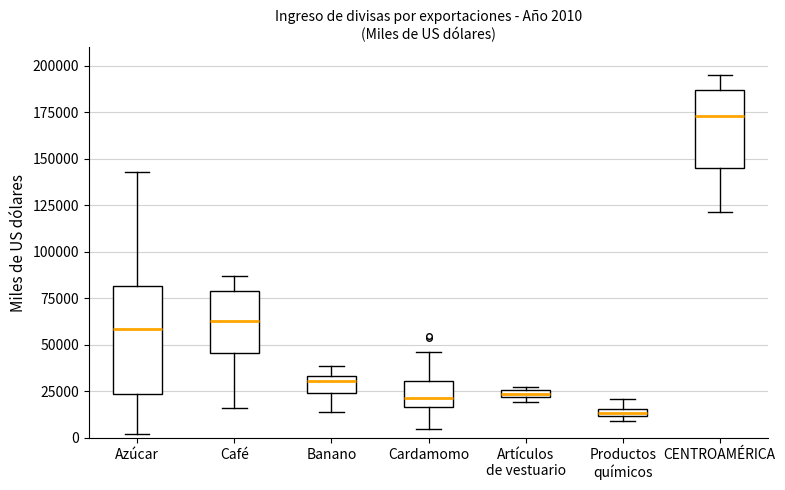

Which box is the tallest, from its lower edge to its upper edge?

Azúcar